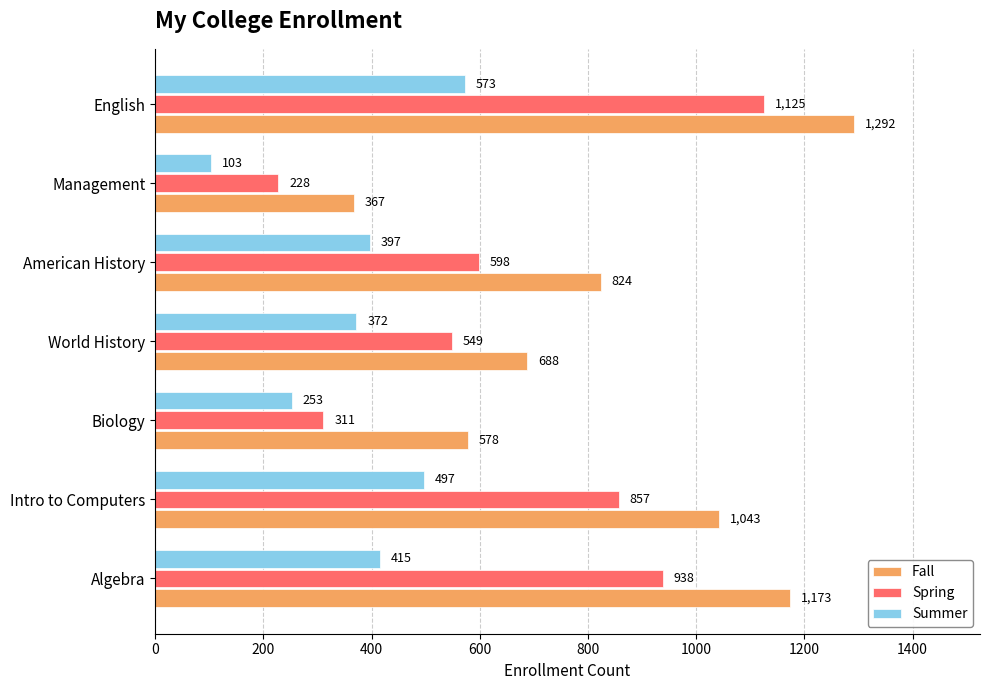

Rank the categories by Spring value from highest to lowest.

English, Algebra, Intro to Computers, American History, World History, Biology, Management